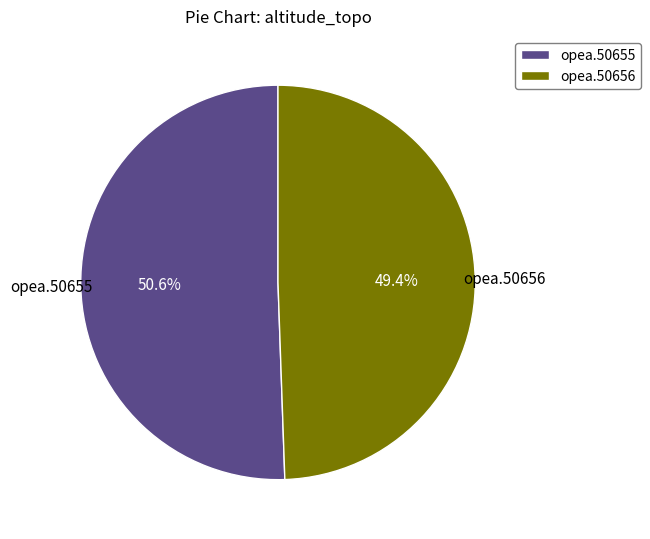

To the nearest percent, what is the combined percentage of opea.50655 and opea.50656?

100%